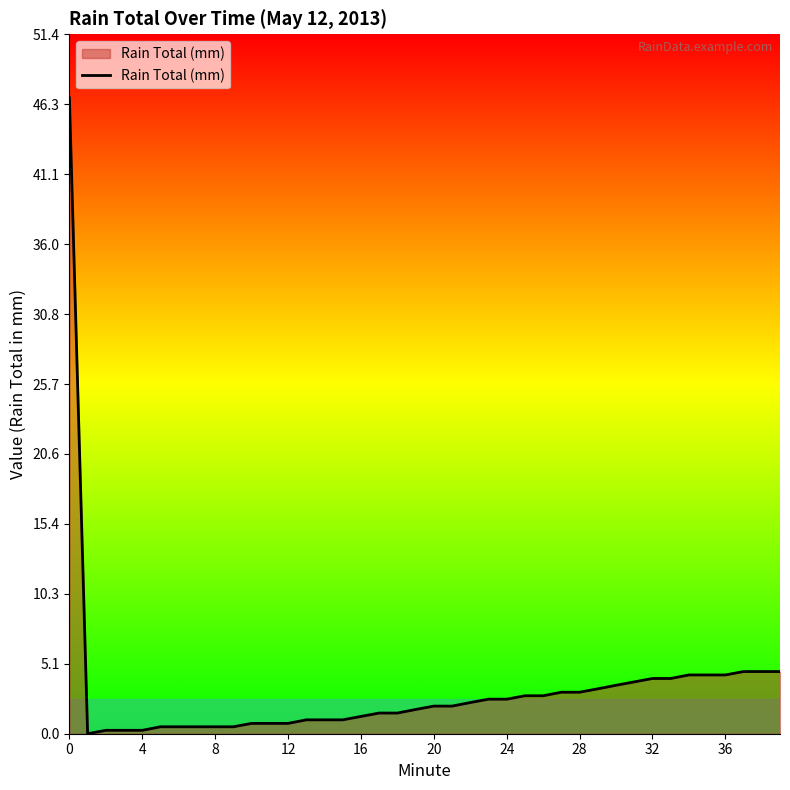

What is the greatest value displayed?

46.7